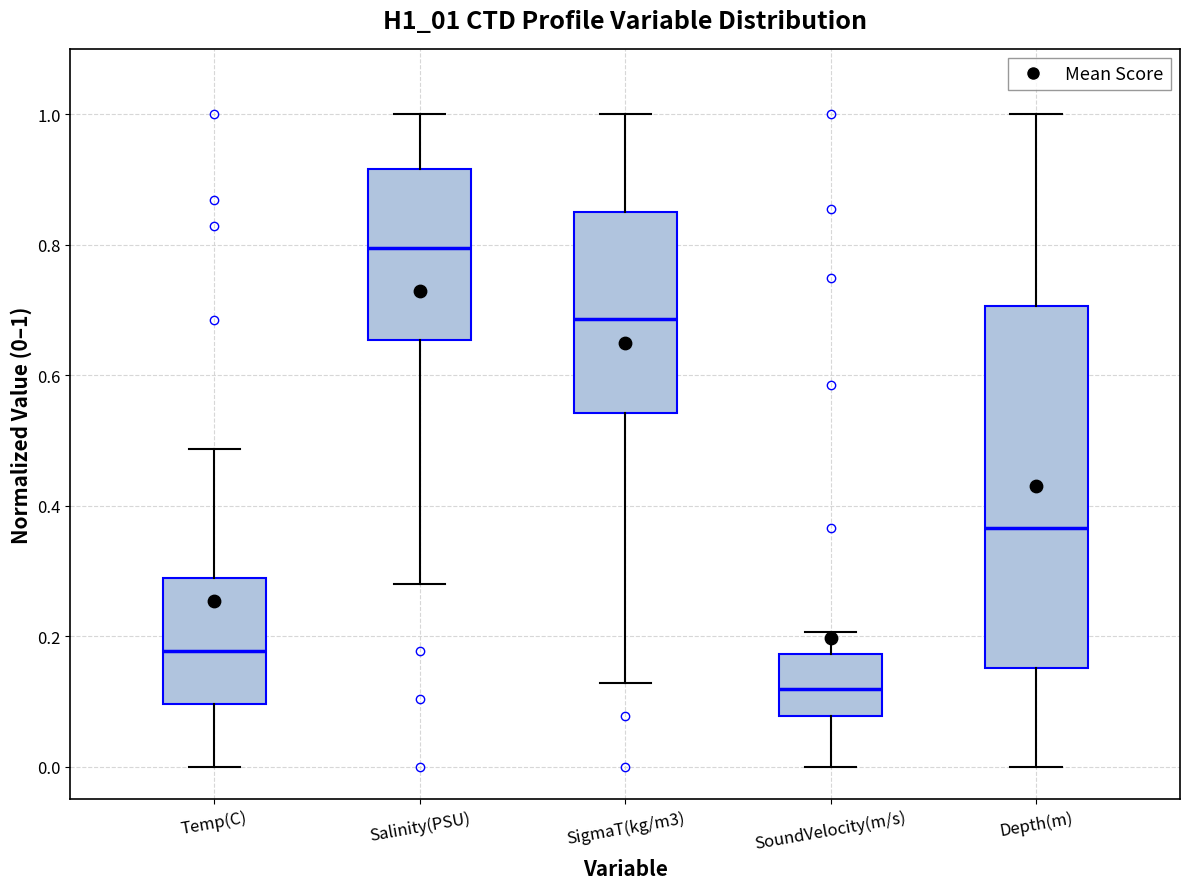

Which box is the tallest, from its lower edge to its upper edge?

Depth(m)